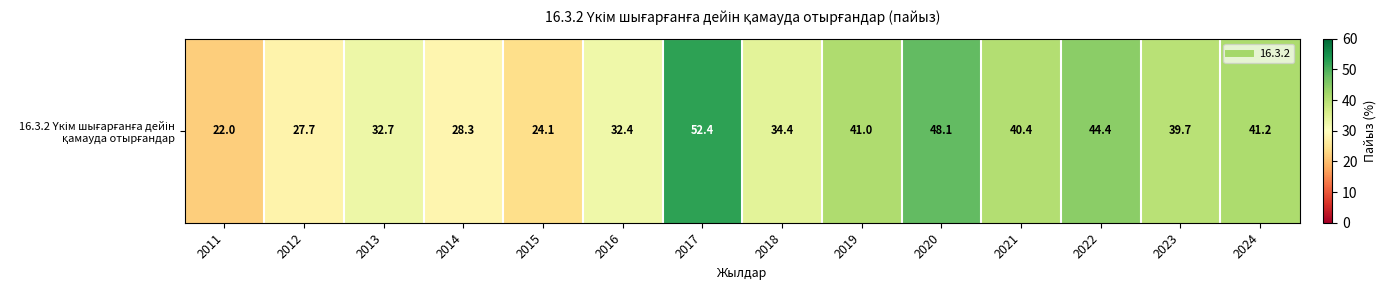

True or false: the data shows 22.0 at 2011.

True